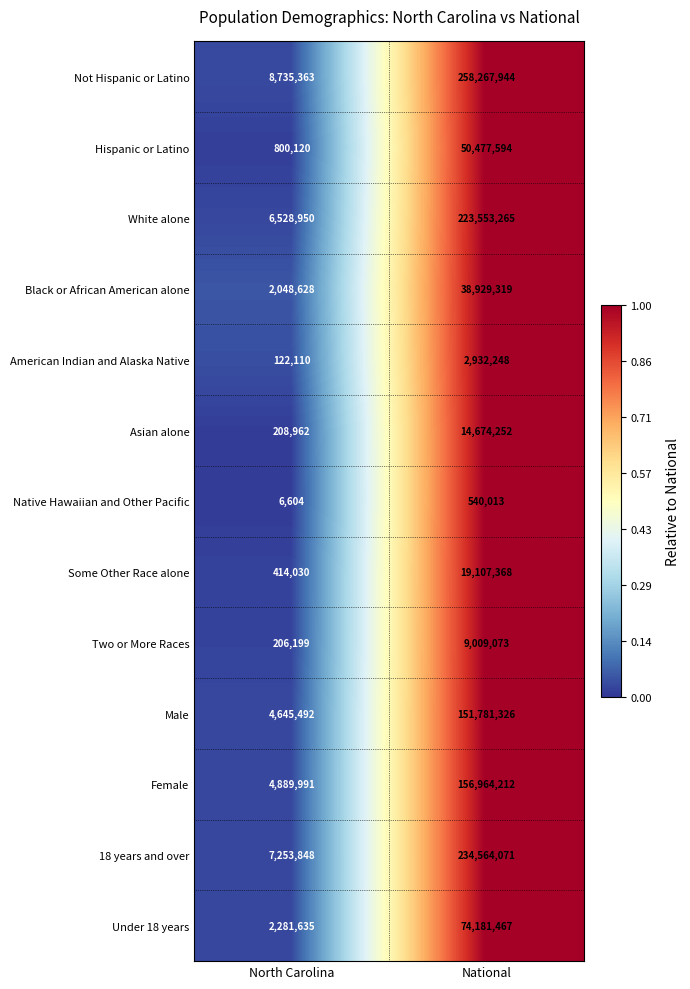

Rank the series by their maximum value, from highest to lowest.

Not Hispanic or Latino, 18 years and over, White alone, Female, Male, Under 18 years, Hispanic or Latino, Black or African American alone, Some Other Race alone, Asian alone, Two or More Races, American Indian and Alaska Native, Native Hawaiian and Other Pacific